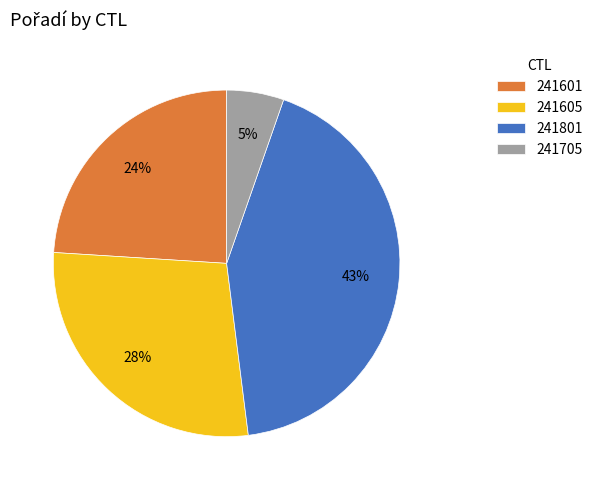

How many segments does this pie chart have?

4